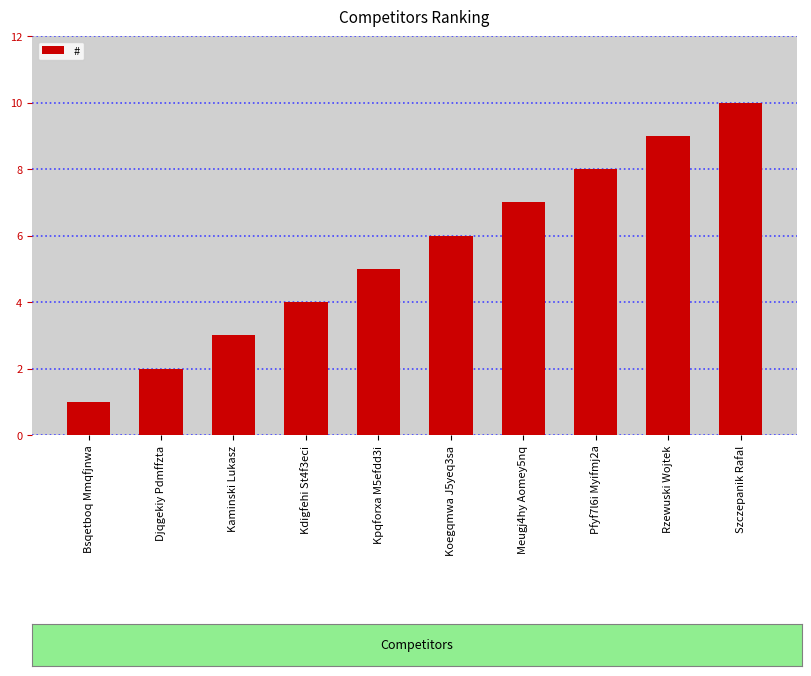

Reading left to right, extract all data points from this chart.

1	2	3	4	5	6	7	8	9	10